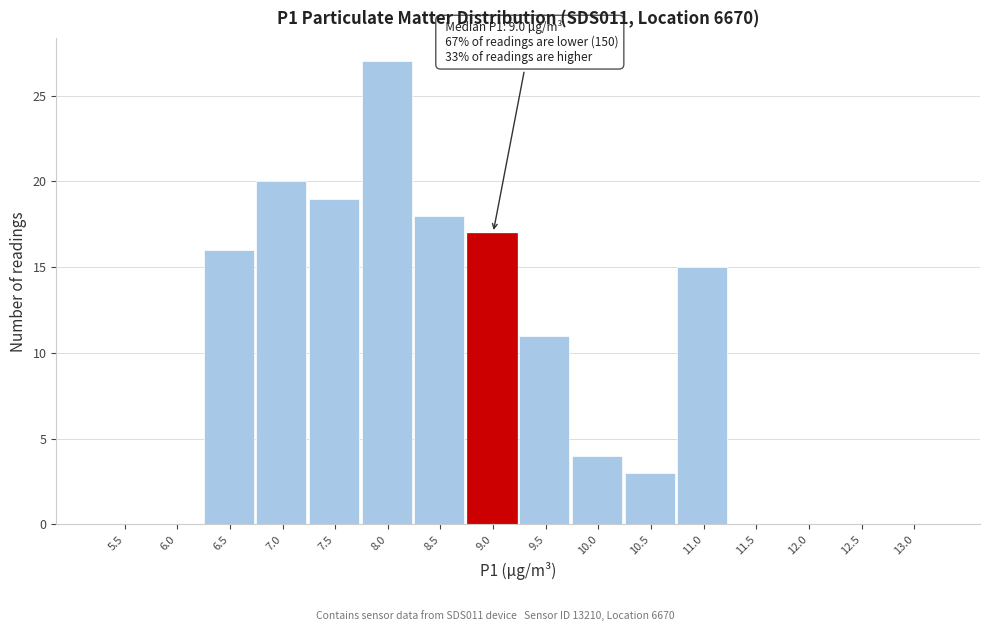

Reading left to right, what are all the values shown in this chart?

5.5=0	6.0=0	6.5=16	7.0=20	7.5=19	8.0=27	8.5=18	9.0=17	9.5=11	10.0=4	10.5=3	11.0=15	11.5=0	12.0=0	12.5=0	13.0=0